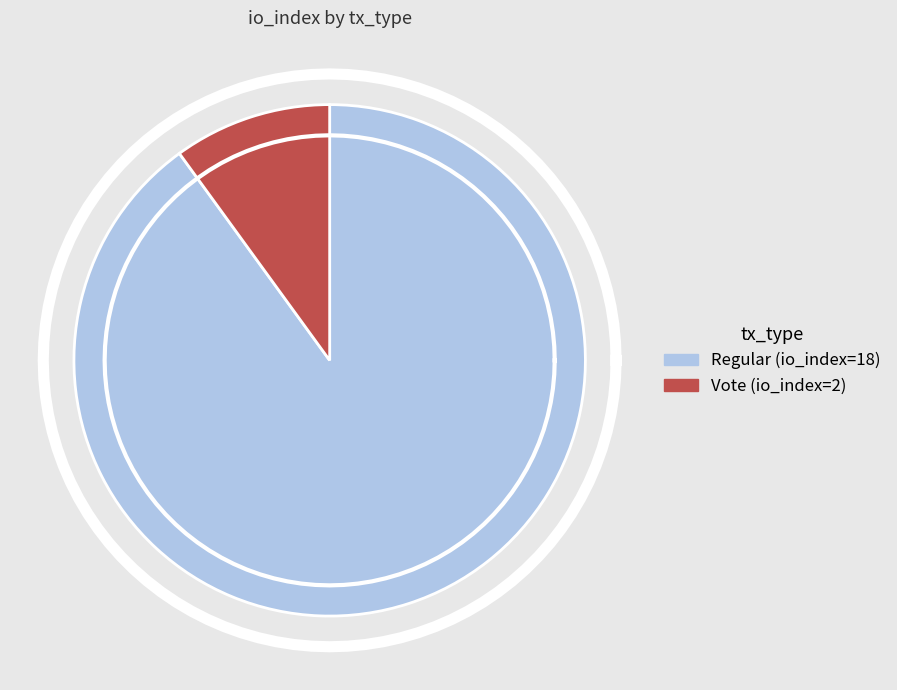

Which slice is the smallest?

Vote (io_index=2)